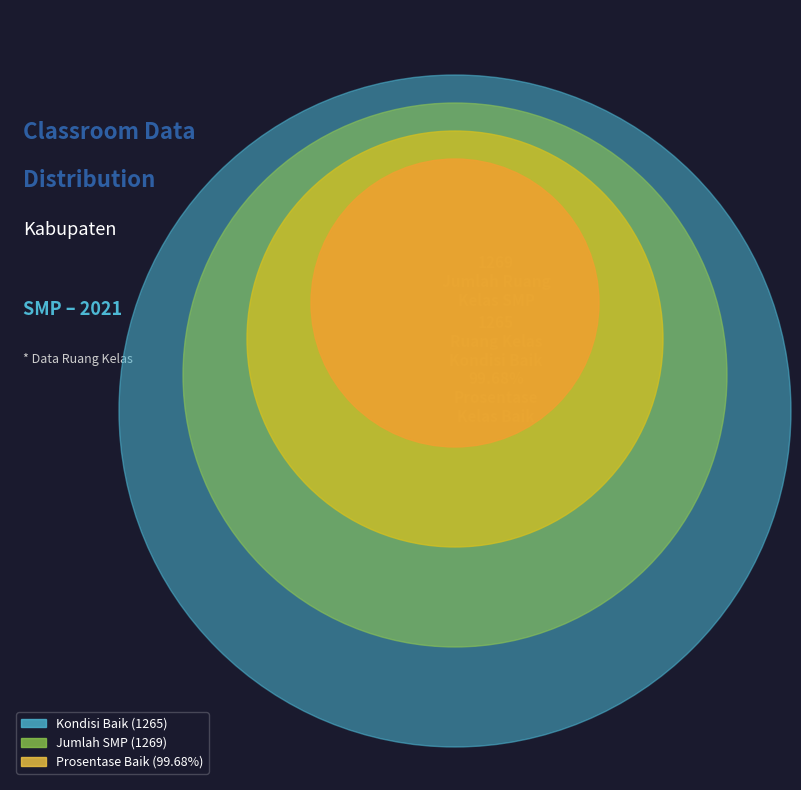

Rank the categories by value from highest to lowest.

Jumlah Ruang Kelas SMP, Jumlah Ruang Kelas SMP Kondisi Baik, Prosentase Ruang Kelas SMP Baik